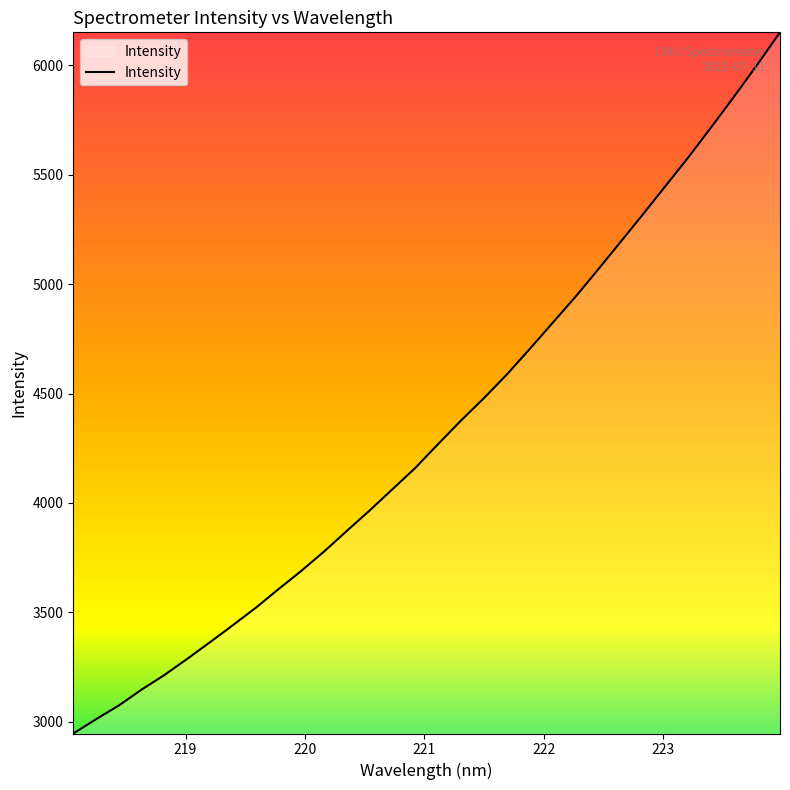

Does the chart have visible grid lines?

No